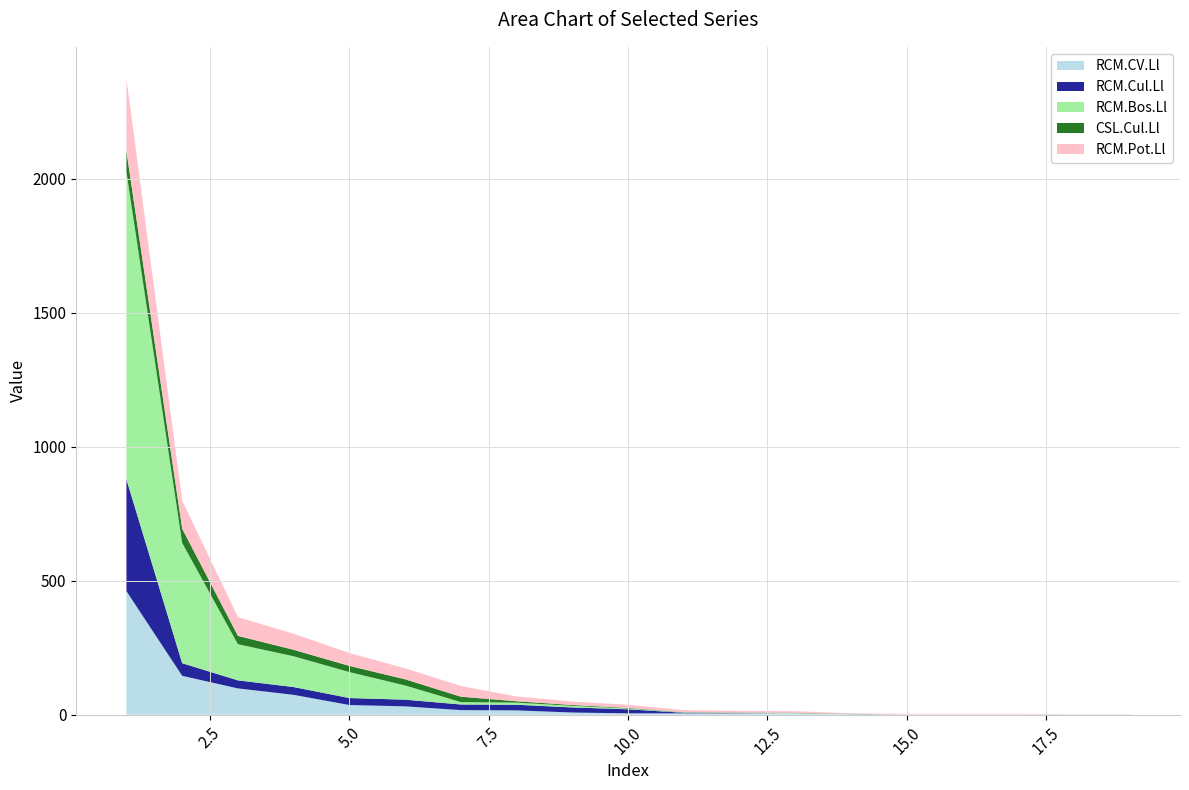

Reading left to right, list all the values displayed in this chart.

RCM.CV.Ll: 461	145	98	74	36	31	17	16	8	5	5	5	5	2	1	1	1	1	1
RCM.Cul.Ll: 417	47	30	29	26	25	21	21	19	15	2	1	0	0	0	0	0	0	0
RCM.Bos.Ll: 1148	449	135	115	97	53	9	8	6	3	1	1	1	0	0	0	0	0	0
CSL.Cul.Ll: 77	53	31	24	23	23	20	5	3	2	1	1	1	1	0	0	0	0	0
RCM.Pot.Ll: 271	105	70	60	48	41	40	18	13	12	8	6	6	2	2	2	2	1	1